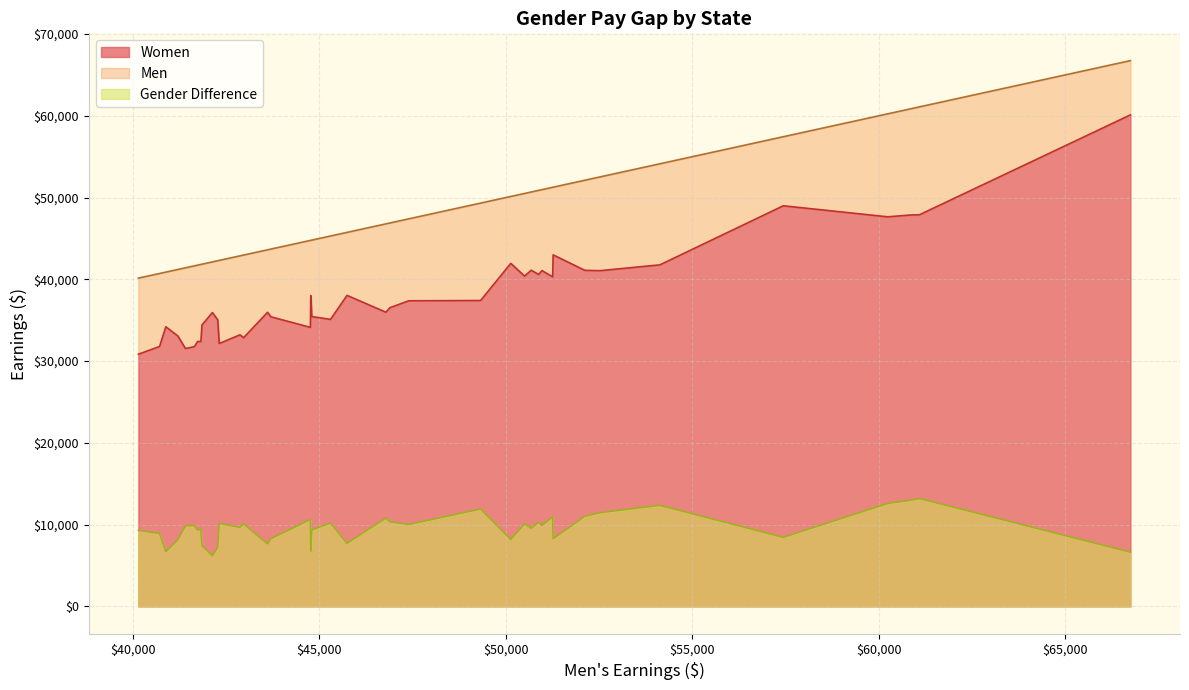

Does the chart display data point markers on the line(s)?

No